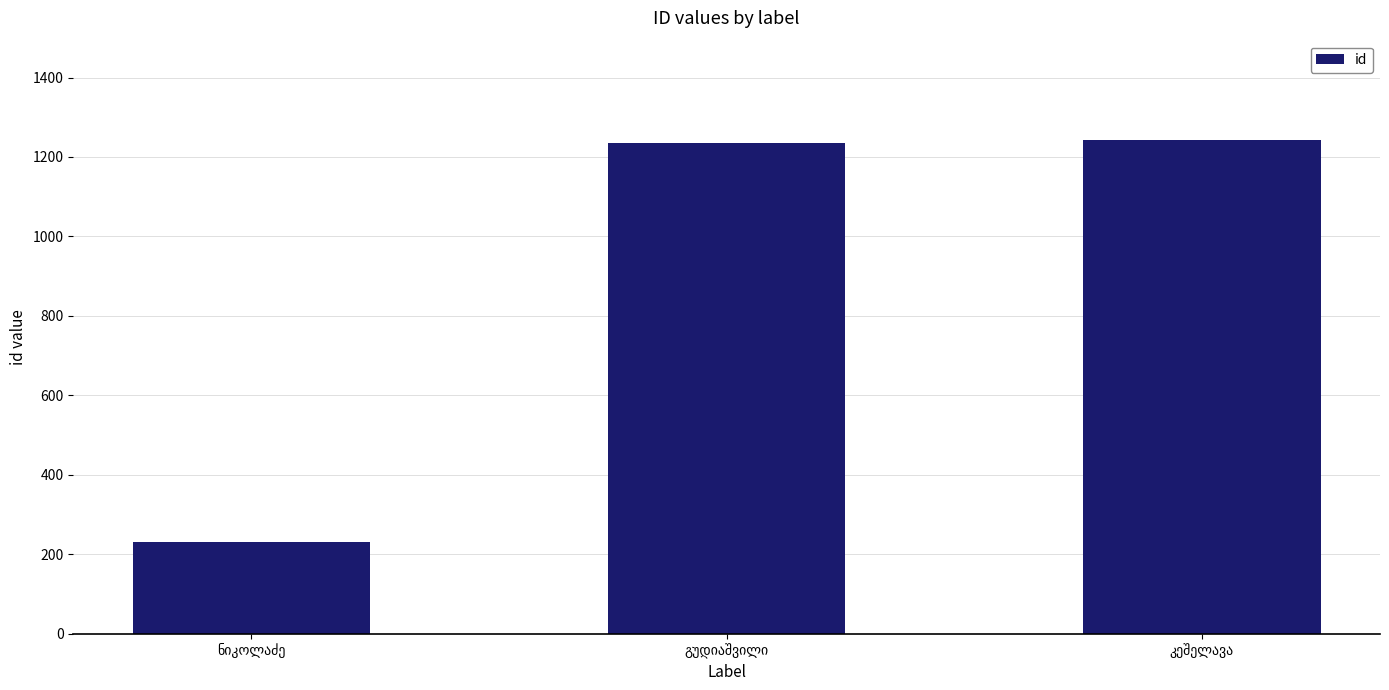

What is the value of the 2nd bar from the left?

1234